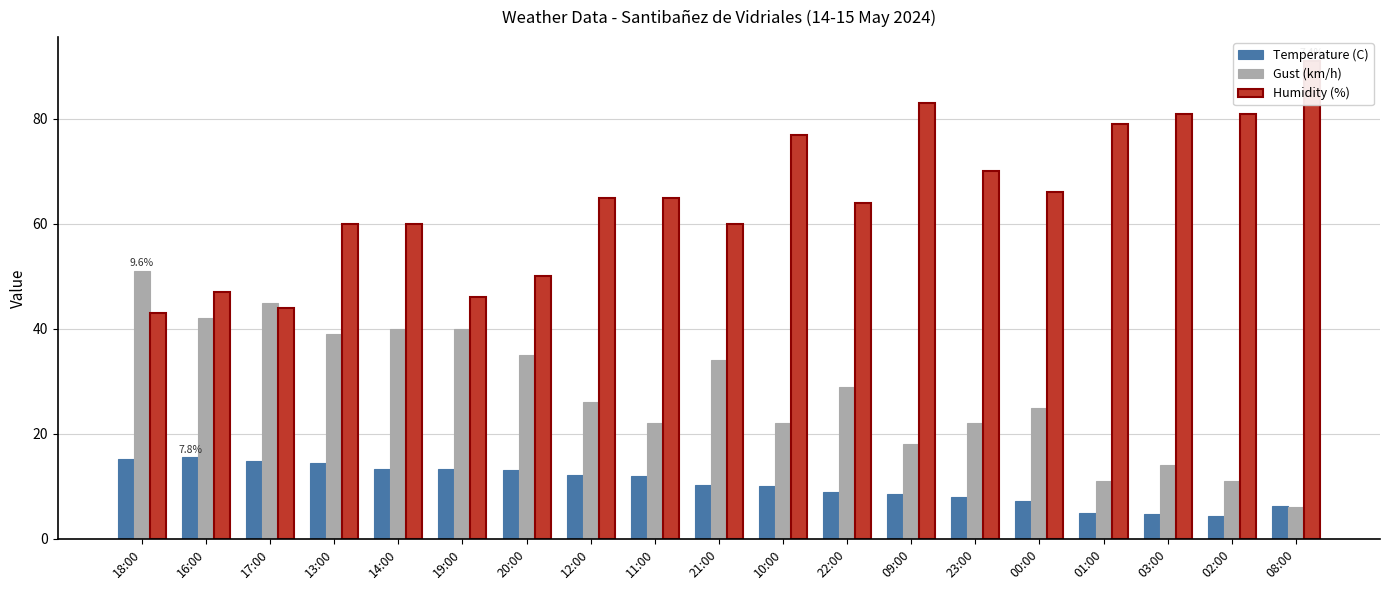

Read the Temperature (C) value at 10:00.

10.0